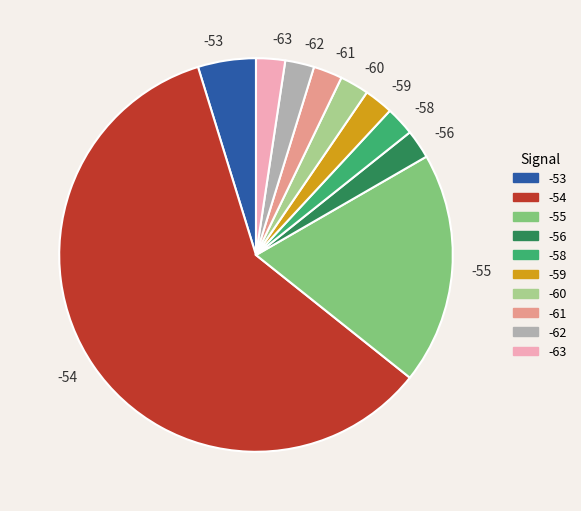

Is it true that -62 is 2% of the pie?

True